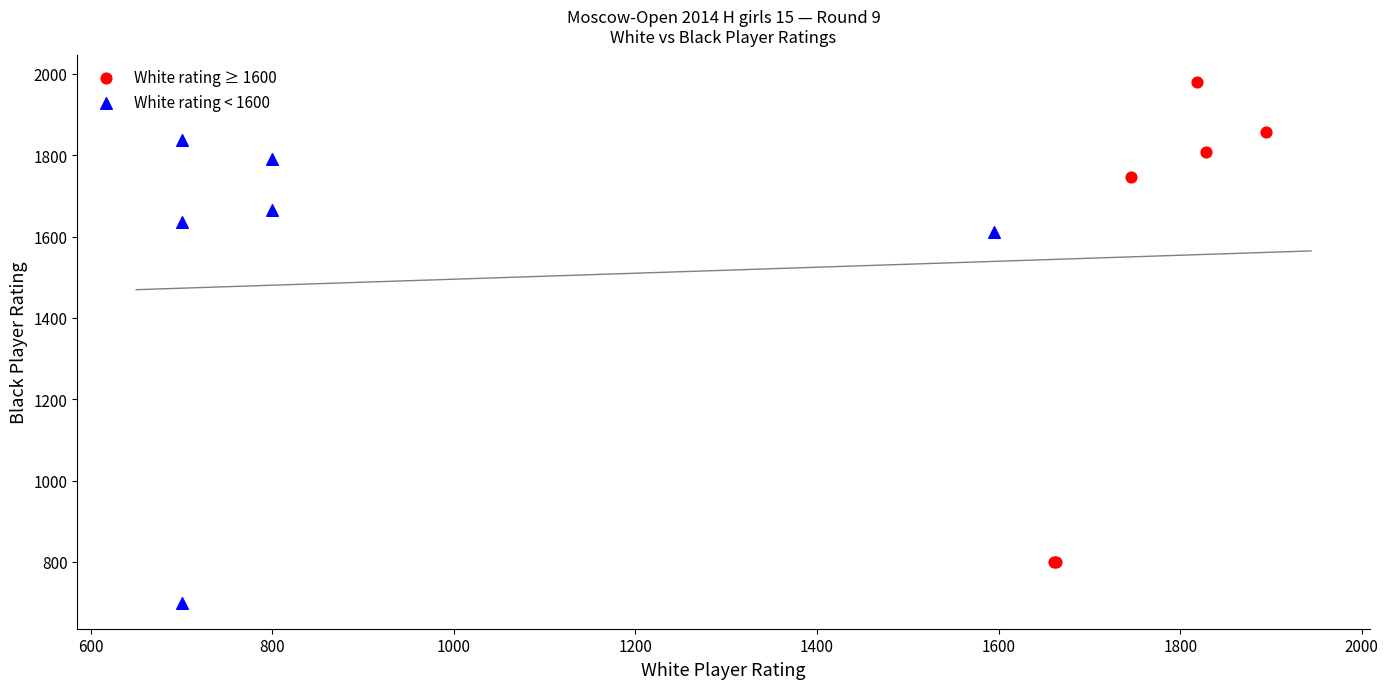

Which series reaches the minimum Y coordinate?

White rating < 1600